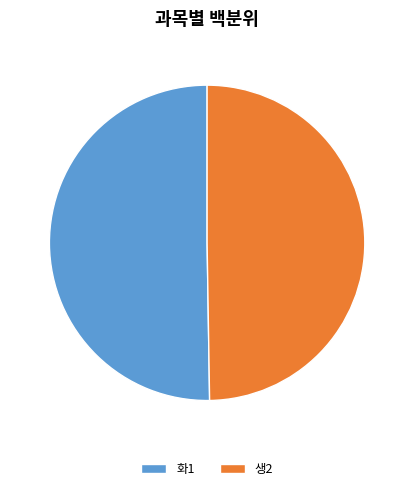

Is the sum of 화1 and 생2 greater than half?

Yes